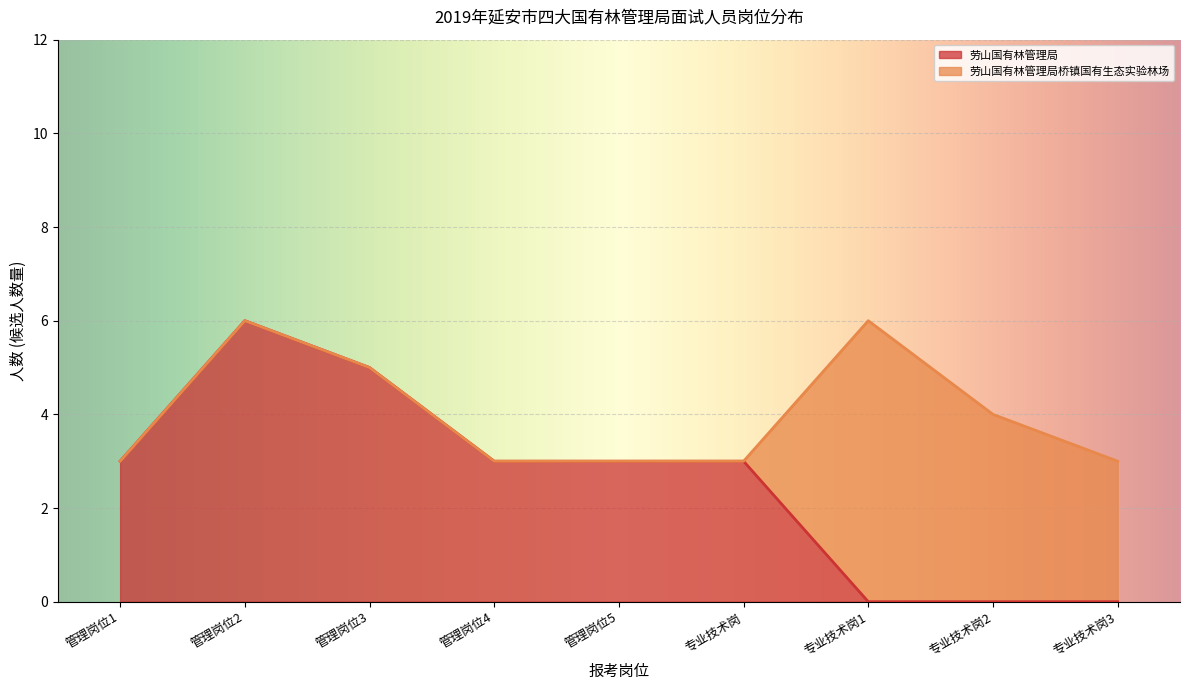

What is the maximum value for 劳山国有林管理局?

6